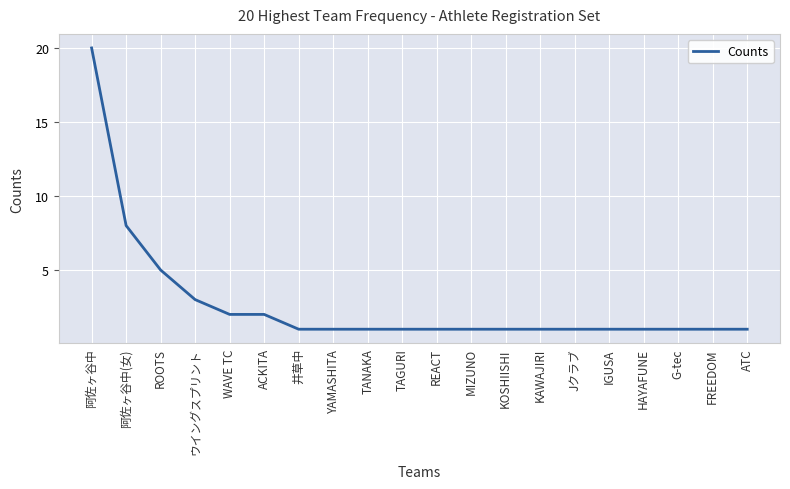

What is the sum of the values at IGUSA and 阿佐ヶ谷中(女)?

9